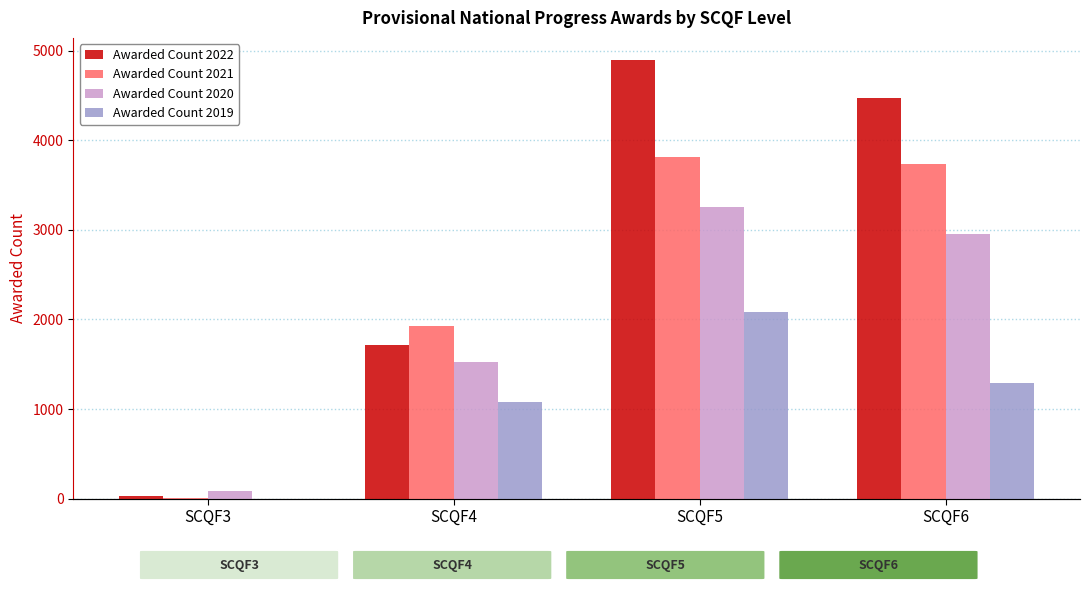

Does the chart contain stacked bars?

No